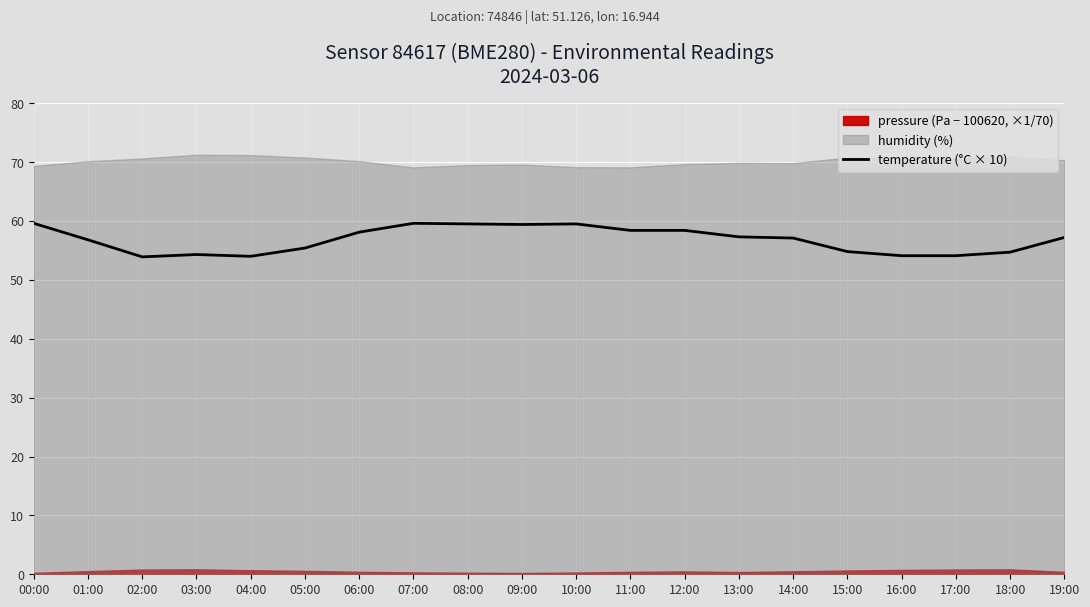

True or false: temperature (°C × 10) has a value of 88.2 at 04:00.

False